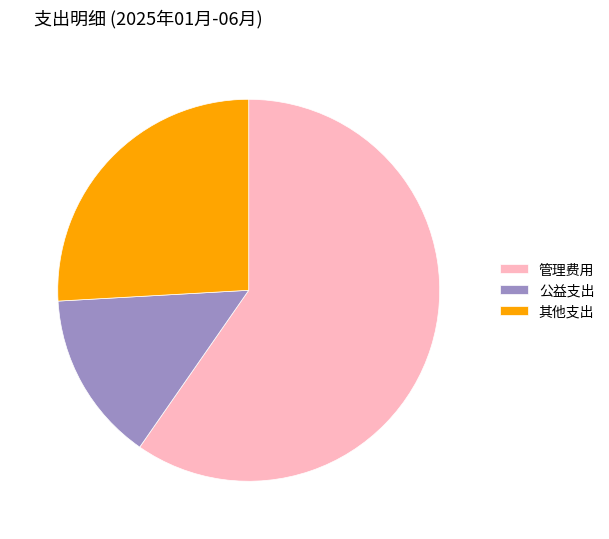

Is the sum of 管理费用 and 公益支出 greater than half?

Yes